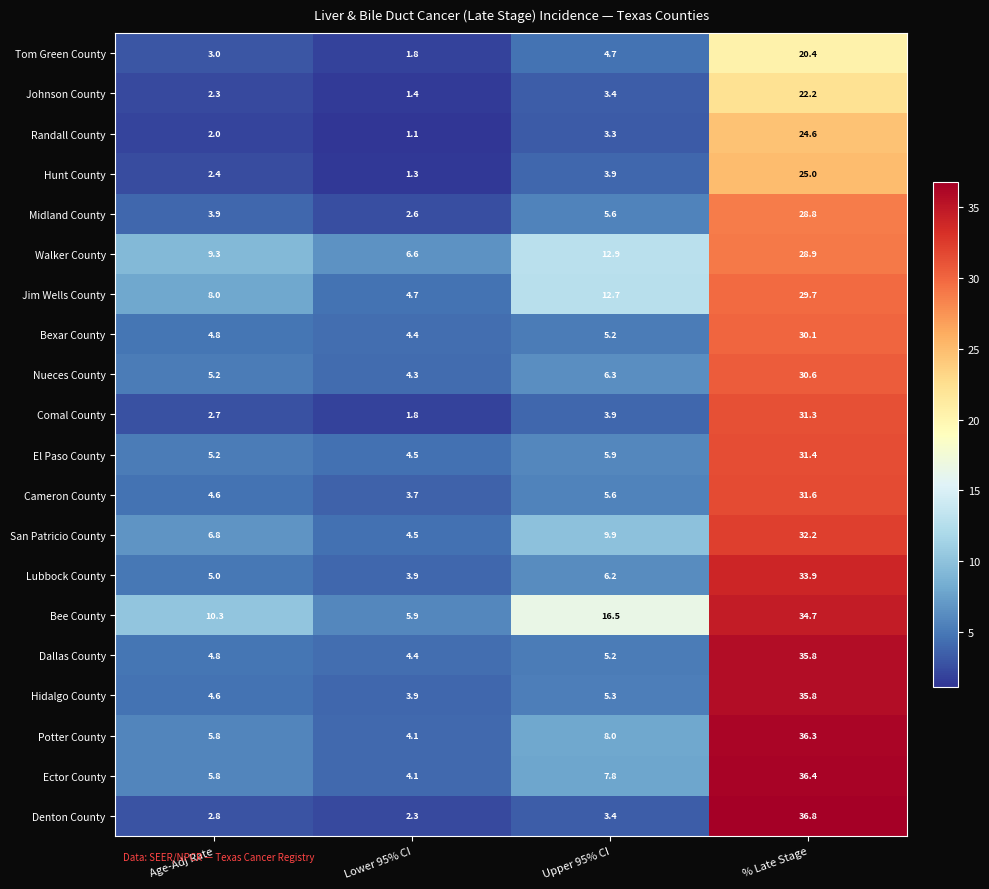

At which category does the chart reach its minimum across all series?

Lower 95% CI